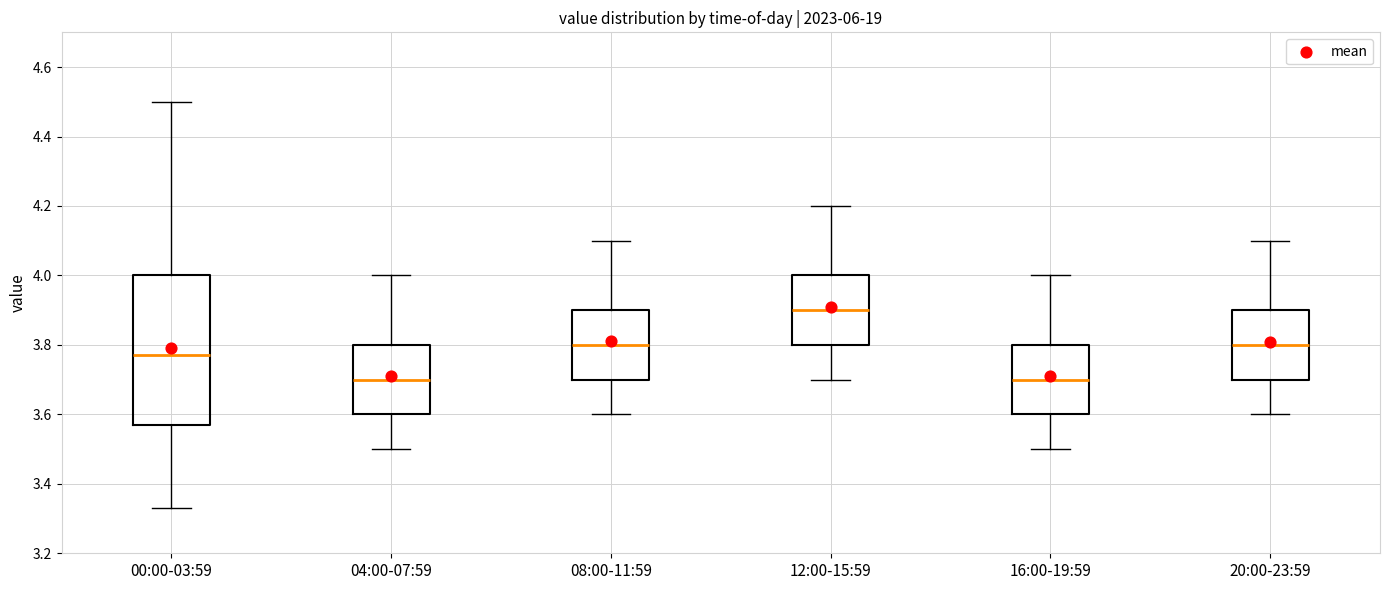

Reading left to right, transcribe this box plot: for each box, give where its median line is, the range the box spans, and where its two whiskers end, as read against the y-axis. The values are not printed on the chart, so give them approximately, as read against the axis.

00:00-03:59: median 3.78, box 3.58 to 4.00, whiskers 3.34 to 4.50
04:00-07:59: median 3.70, box 3.60 to 3.80, whiskers 3.50 to 4.00
08:00-11:59: median 3.80, box 3.70 to 3.90, whiskers 3.60 to 4.10
12:00-15:59: median 3.90, box 3.80 to 4.00, whiskers 3.70 to 4.20
16:00-19:59: median 3.70, box 3.60 to 3.80, whiskers 3.50 to 4.00
20:00-23:59: median 3.80, box 3.70 to 3.90, whiskers 3.60 to 4.10